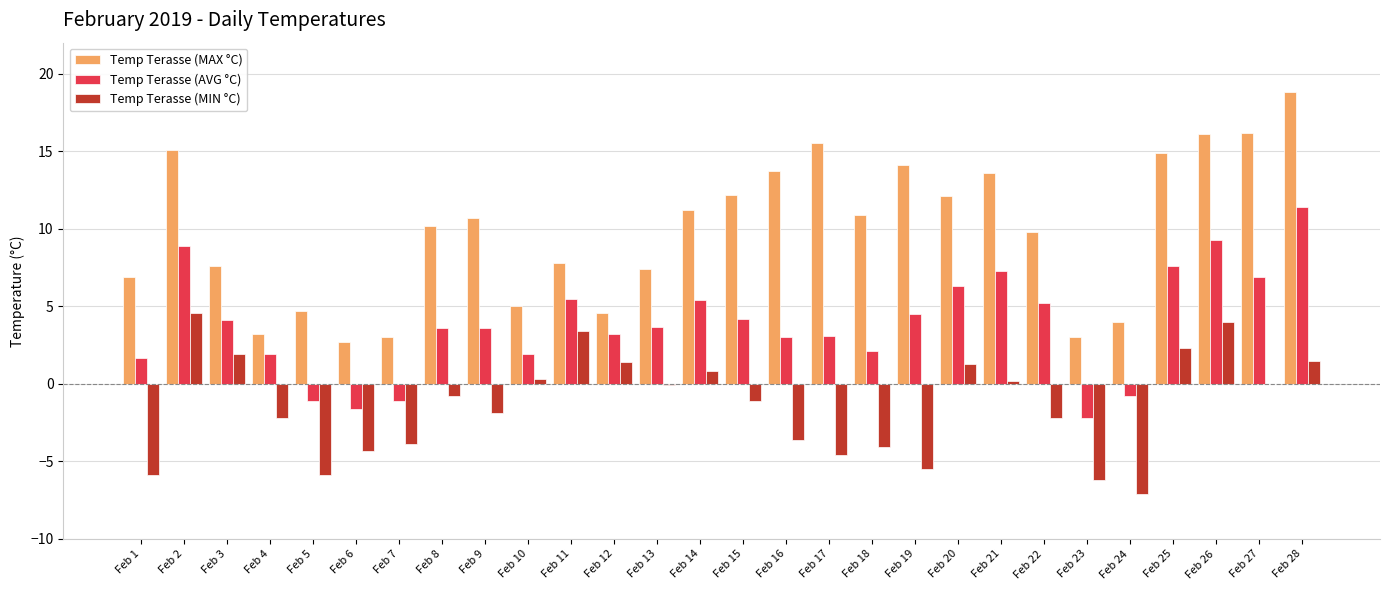

What is the highest value of the Temp Terasse (MAX °C) series?

18.8